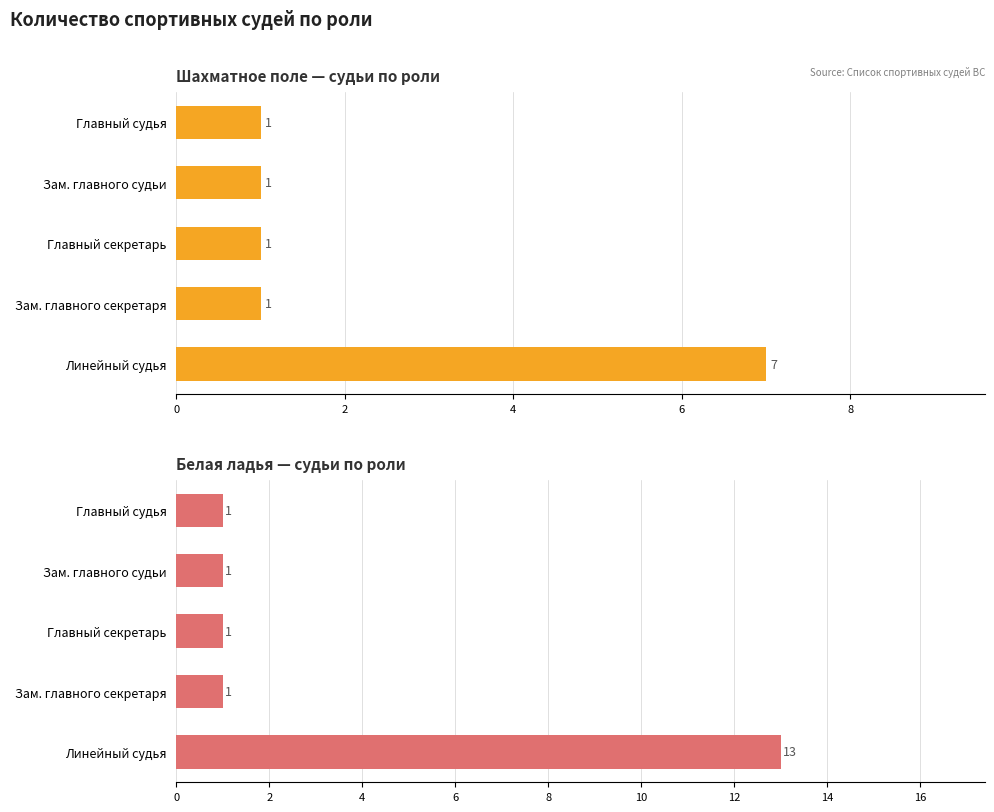

How many groups of bars are there?

5